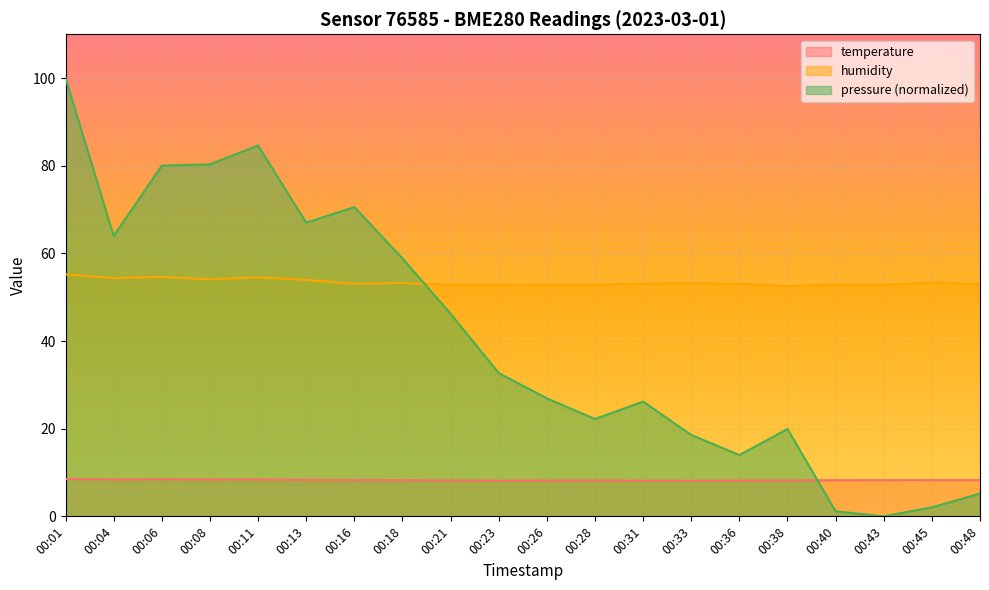

The value of pressure_scaled at 00:13 is 32.9. True or false?

False